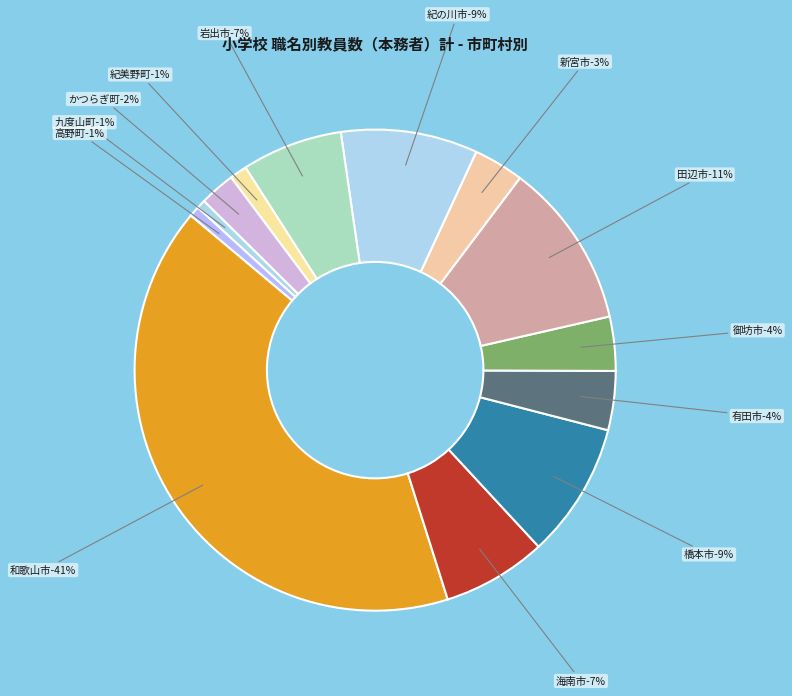

How many slices are in this pie chart?

13